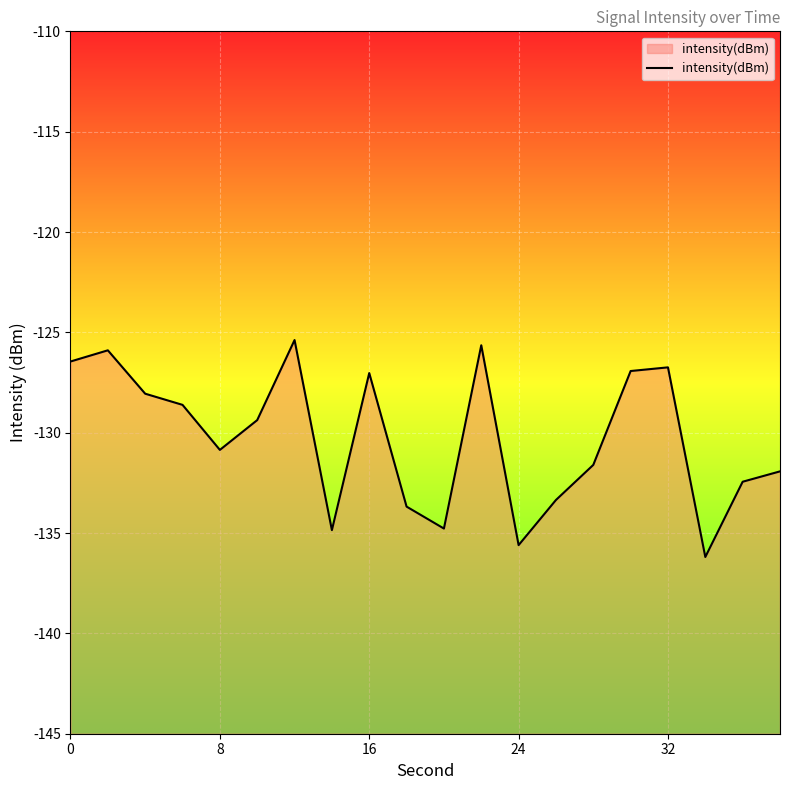

Count the number of values greater than -129.

9